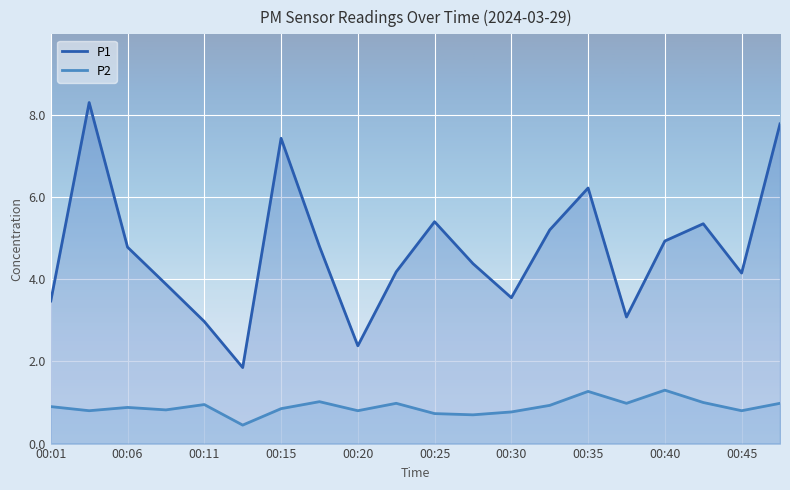

True or false: P2 and P1 cross at least once.

False